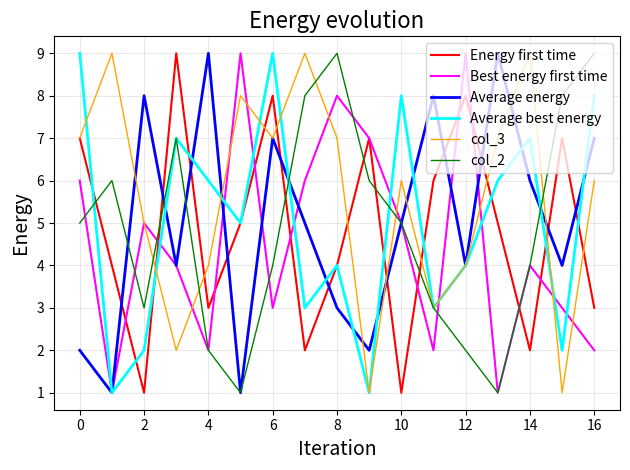

Which series ends up on top after the final intersection of Energy first time and col_2?

col_2